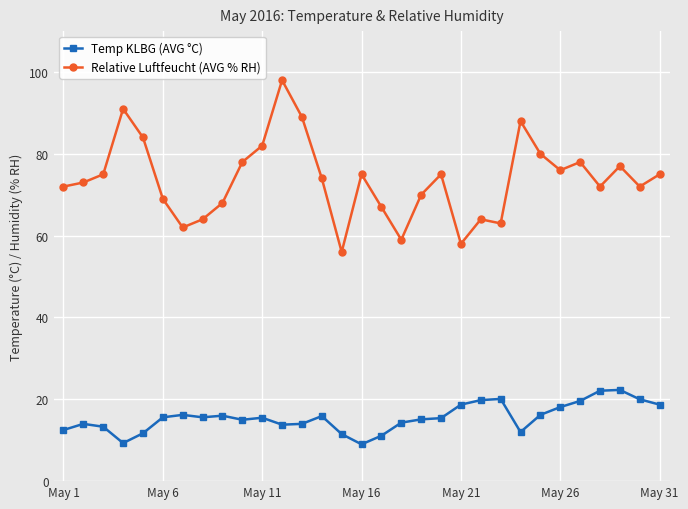

What is the value of the Relative Luftfeucht (AVG % RH) point at the 16th from the left?

75.0